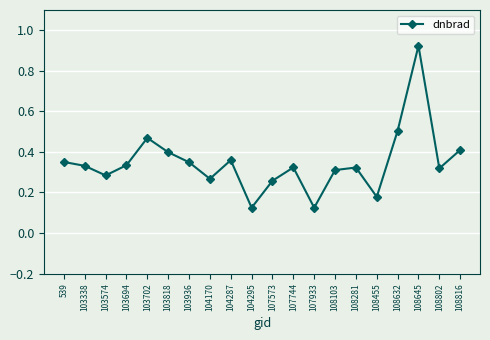

Which label corresponds to the largest value in the chart?

108645